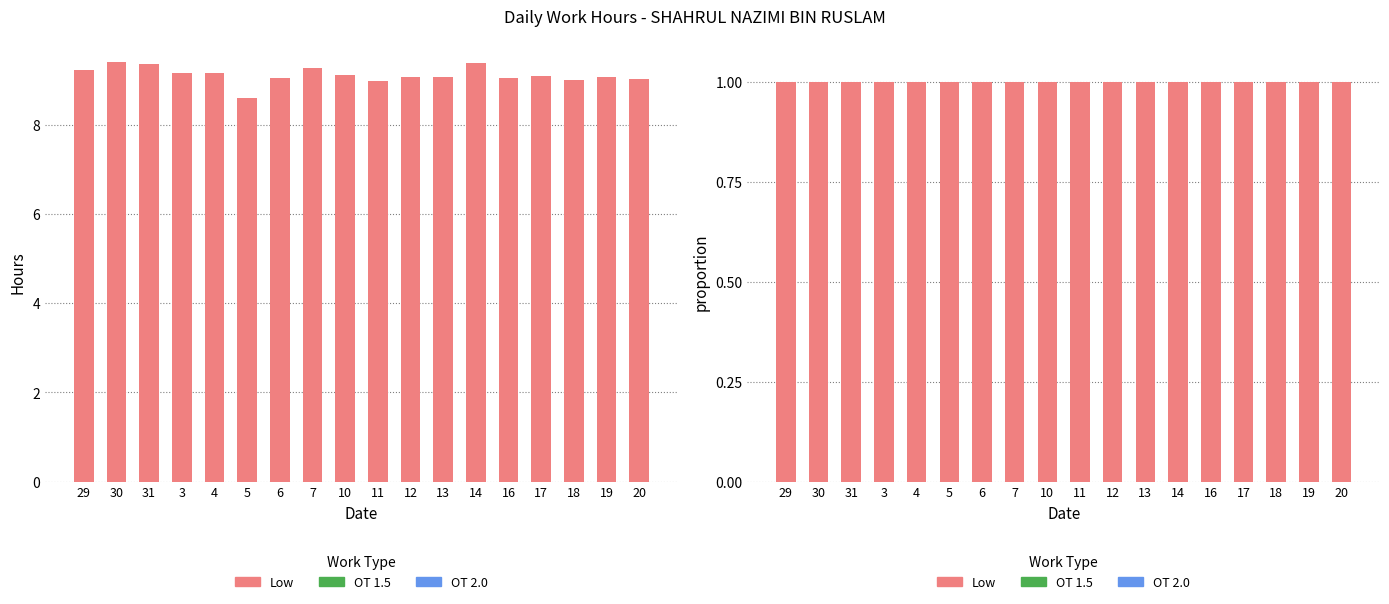

What is the spread (max minus min) of values at 18?

1